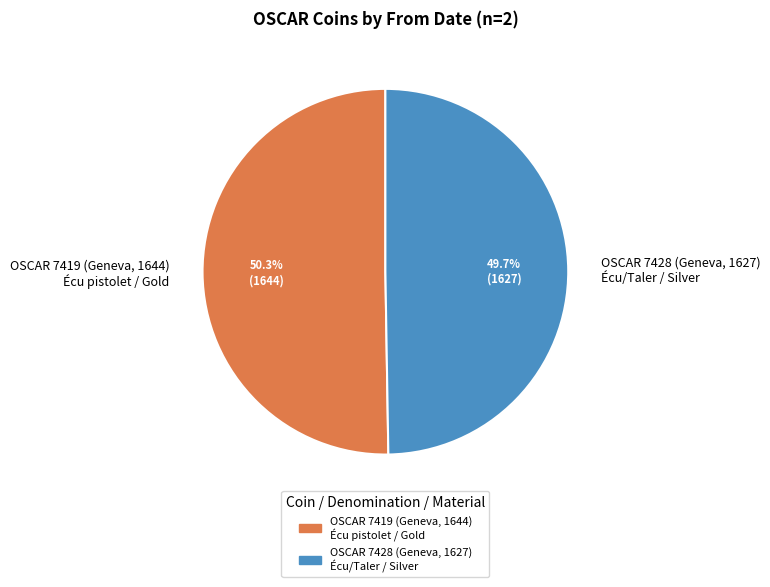

What portion of the pie excludes OSCAR 7419 (Geneva, 1644) Écu pistolet / Gold?

49.7%